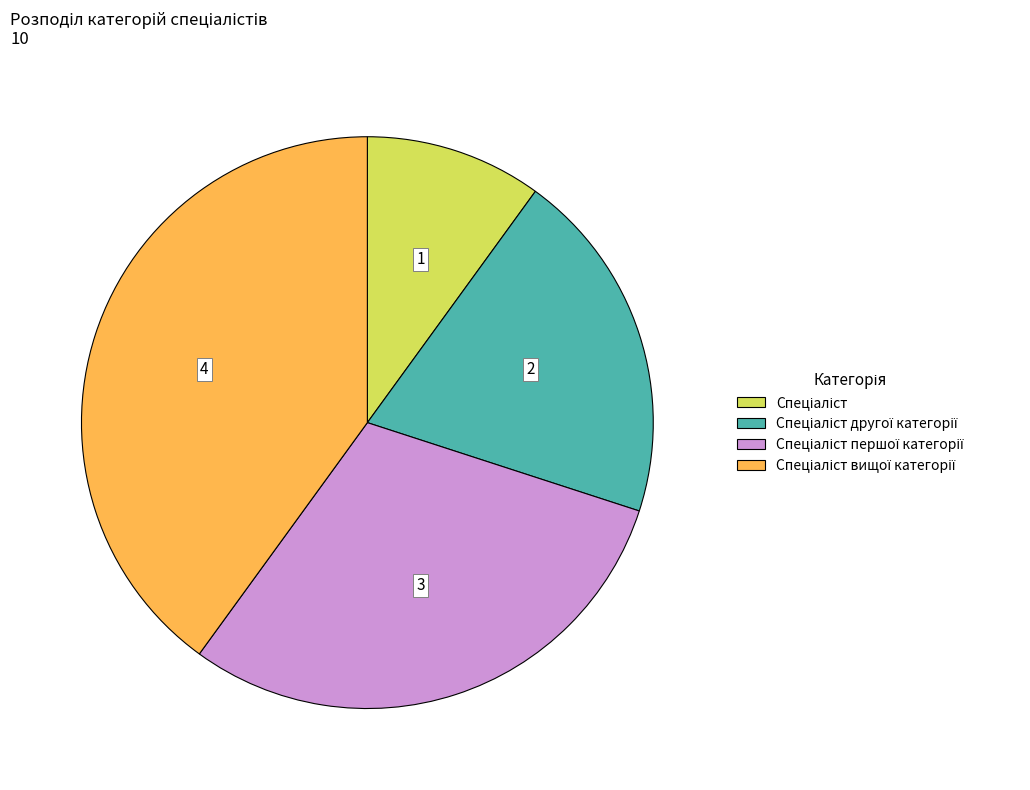

Is there any slice that represents more than half of the pie?

No